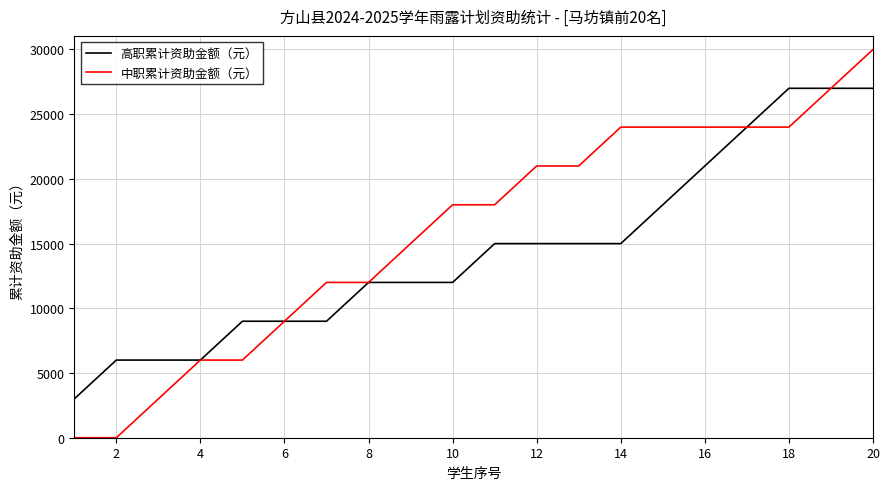

What is the sum of all 中职累计资助金额（元） values?

318000